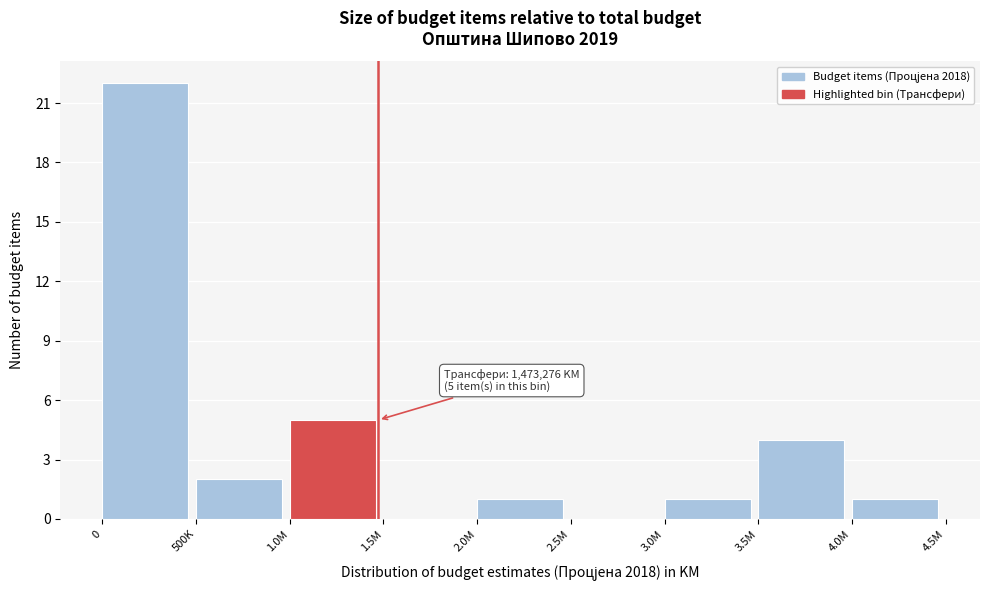

Reading left to right, what are all the values shown in this chart?

0=22	500K=2	1.0M=5	1.5M=0	2.0M=1	2.5M=0	3.0M=1	3.5M=4	4.0M=1